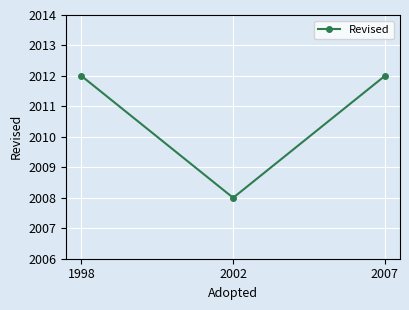

What is the change in value from 2002 to 2007?

+4